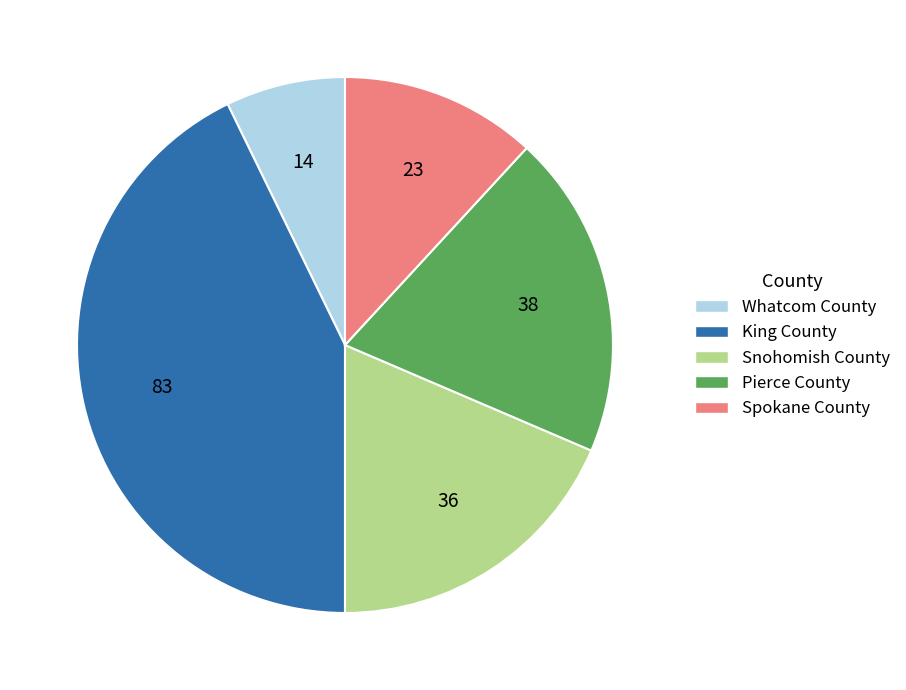

The Whatcom County slice represents 21% of the pie. True or false?

False